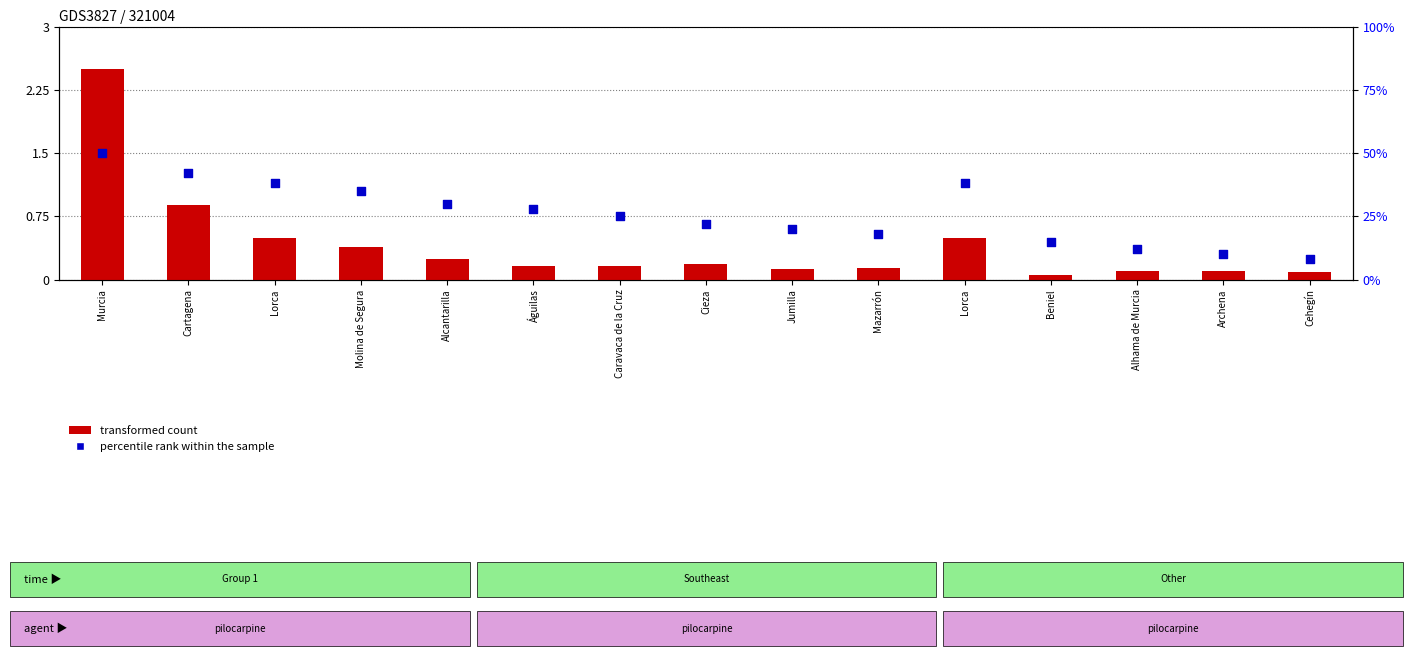

What is the total value across all series at Alhama de Murcia?

12.1